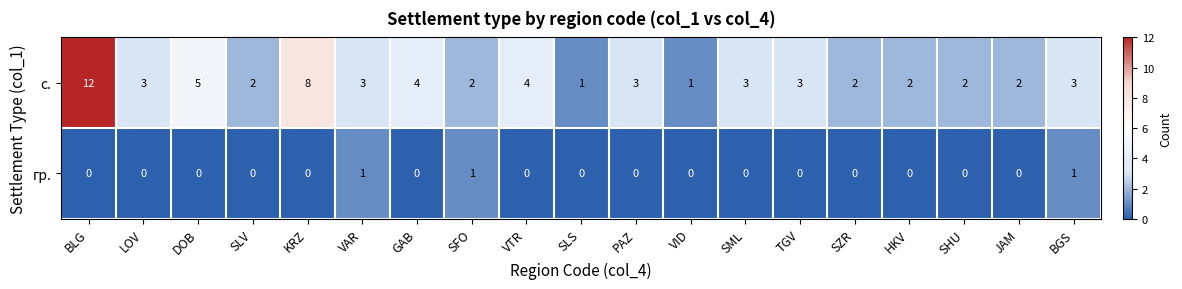

What is the difference between the highest and lowest values at VTR?

4